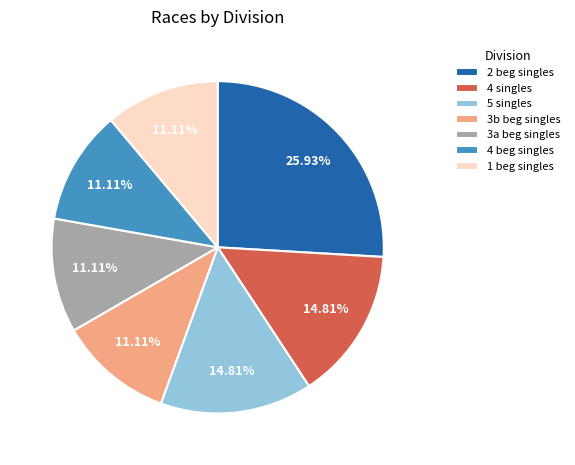

What is the ratio of the value at 3b beg singles to the value at 1 beg singles?

1.0